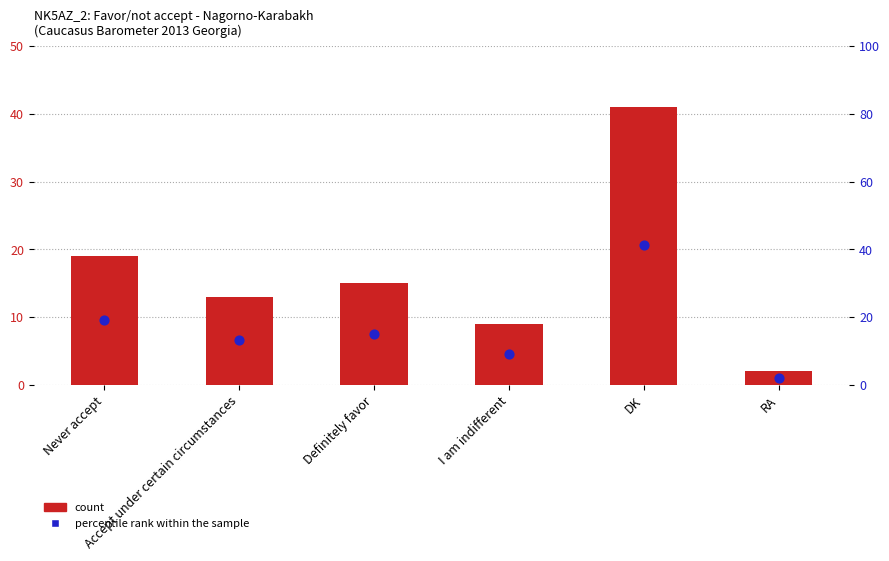

What are all the series names shown in the legend?

count, percentile rank within the sample